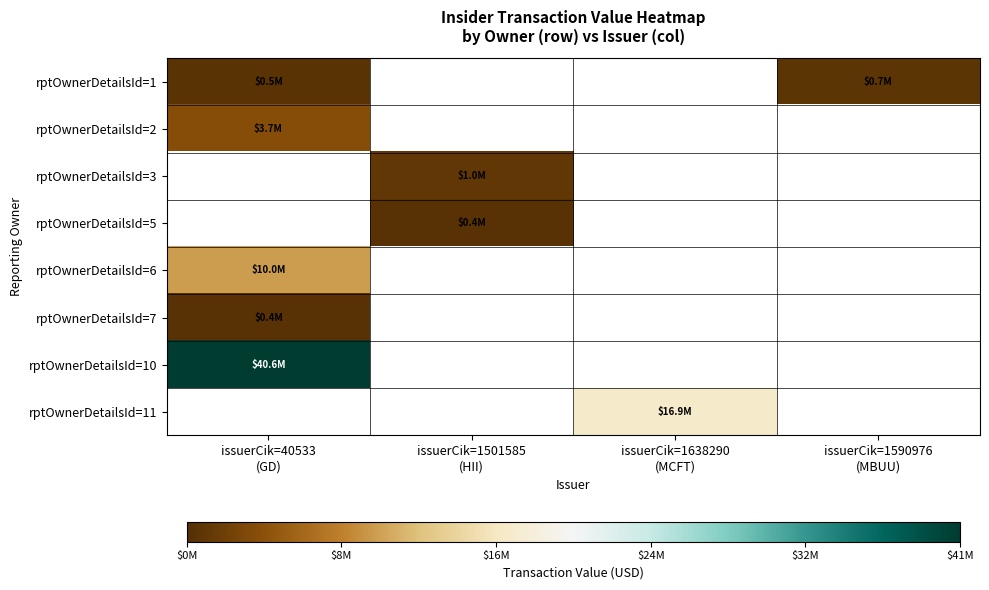

How many categories are shown in the chart?

4